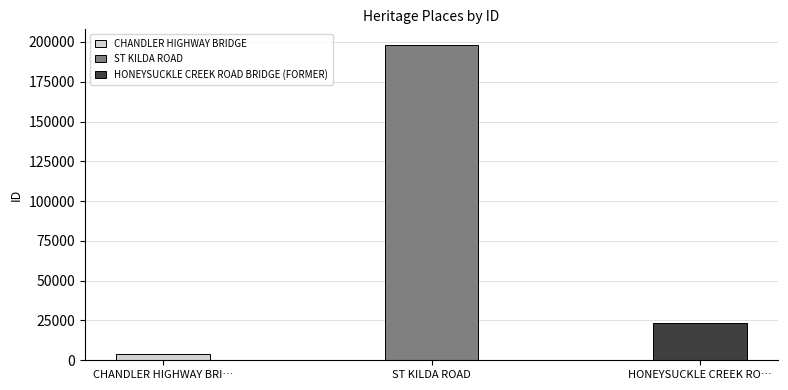

Does the chart contain stacked bars?

No